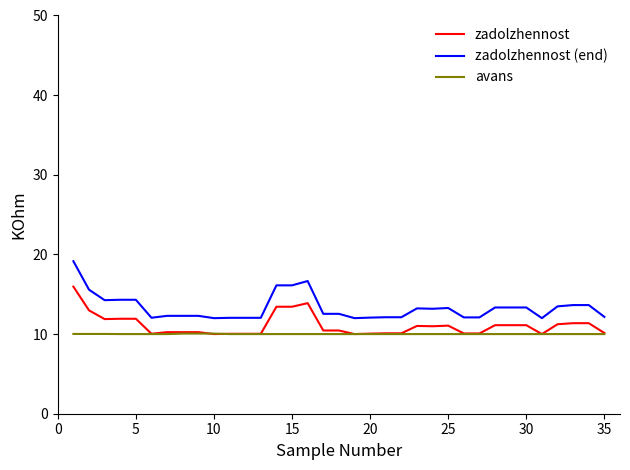

What is the sum of all avans values?

350.2